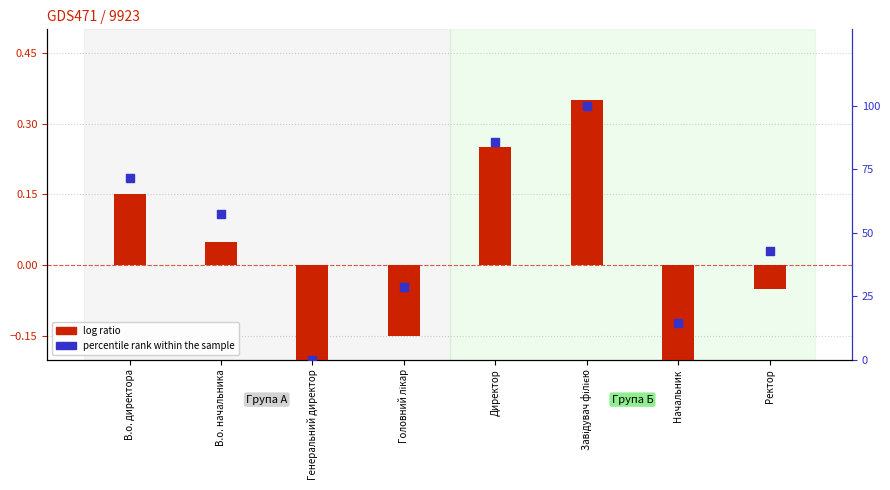

At how many categories does at least one series exceed 14?

7